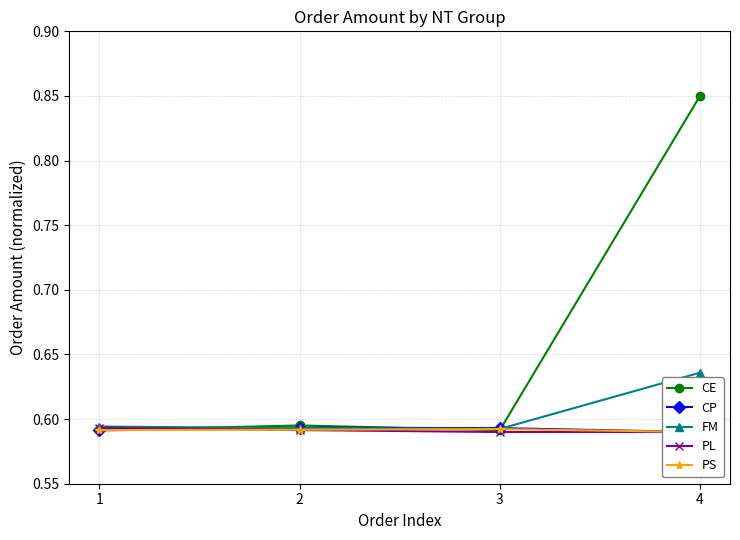

What is the total value across all series at 4?

3.3